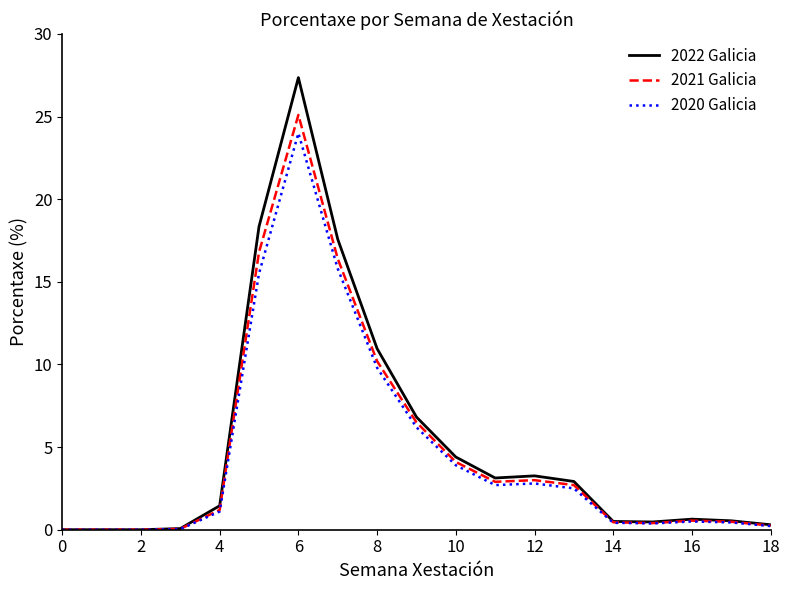

In 2020 Galicia, how many points are higher than both neighbors (excluding endpoints)?

3